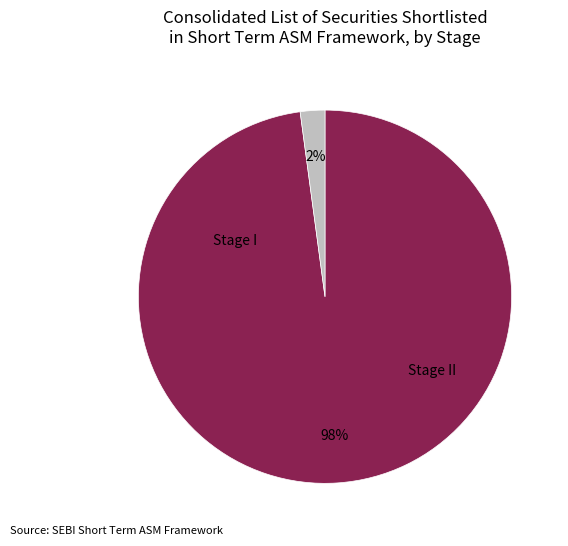

Approximately how many times larger is the value at Stage I compared to Stage II?

46.0